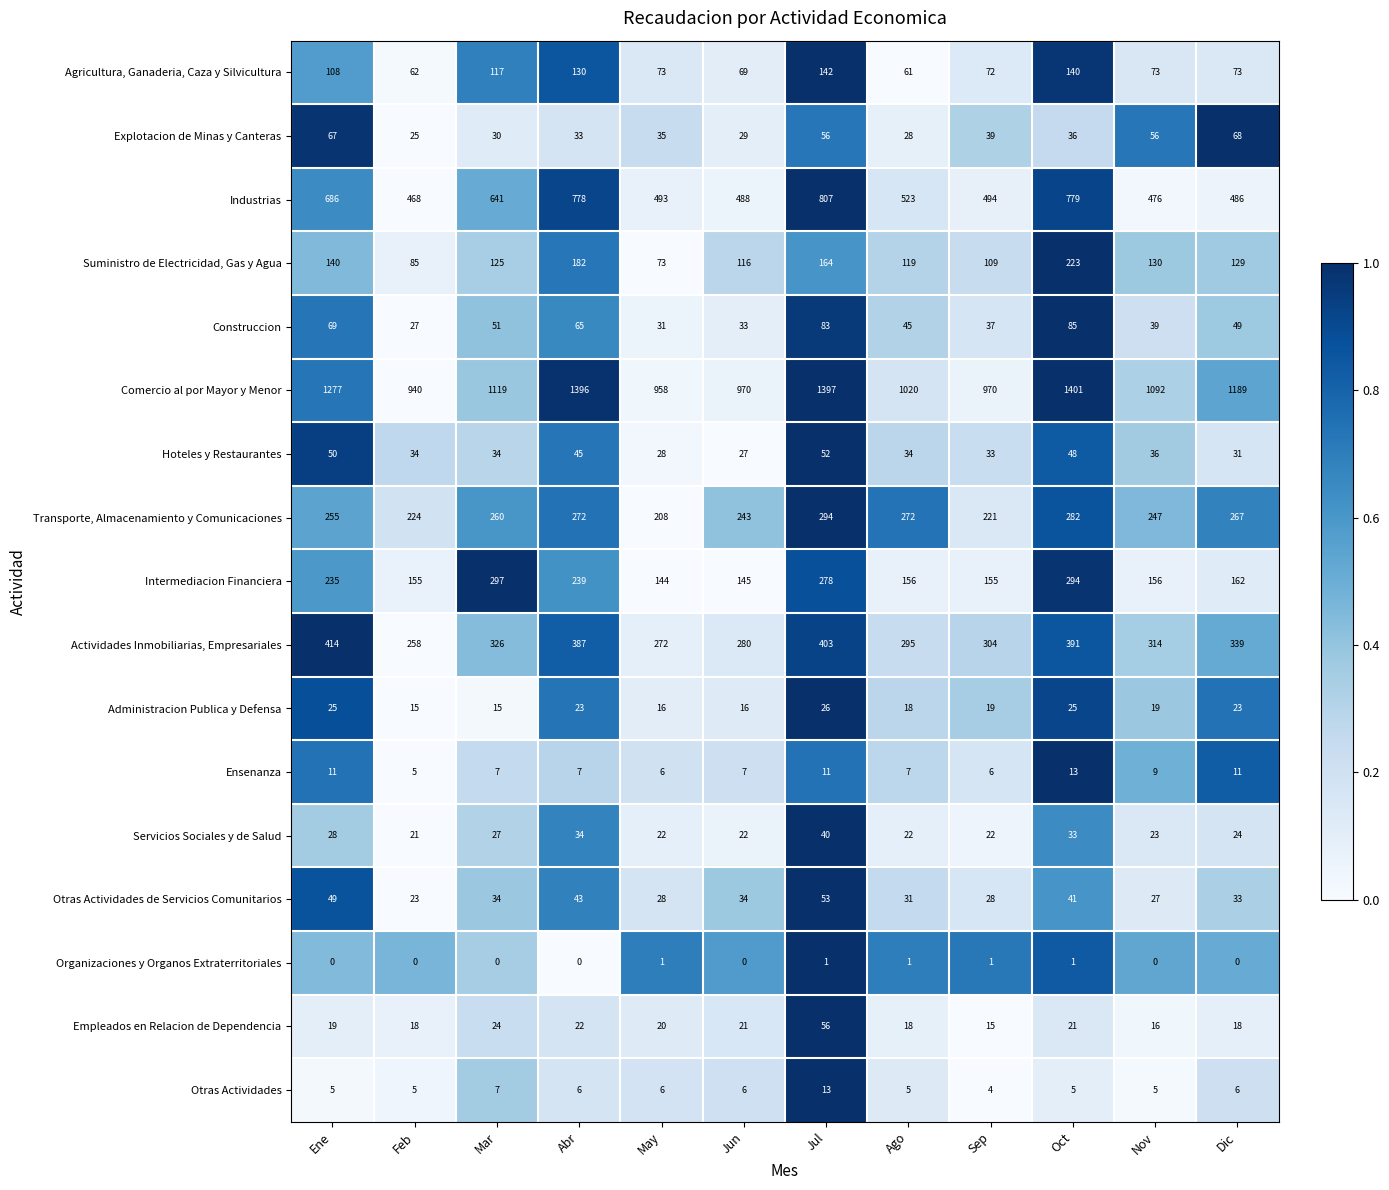

How many data points does each series have?

12